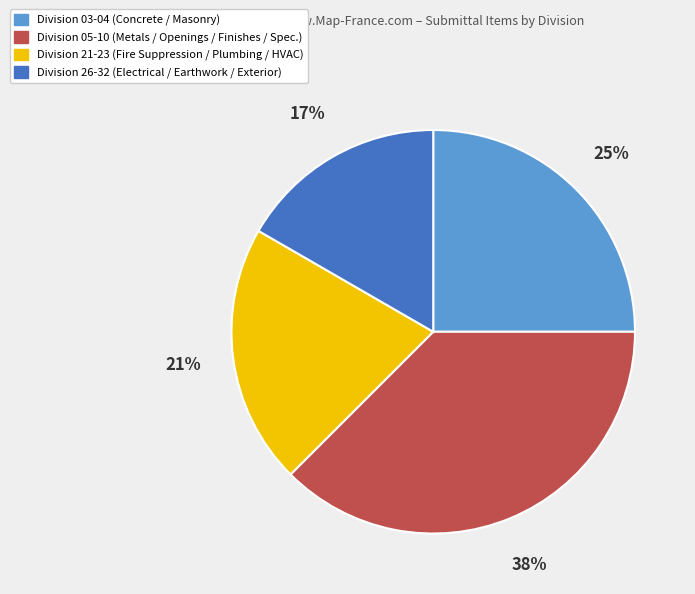

Is there any slice that represents more than half of the pie?

No